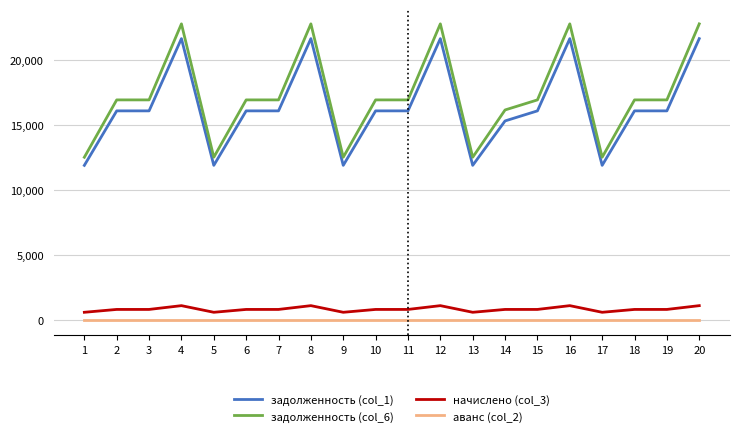

What is the highest value of the задолженность (col_6) series?

22801.4